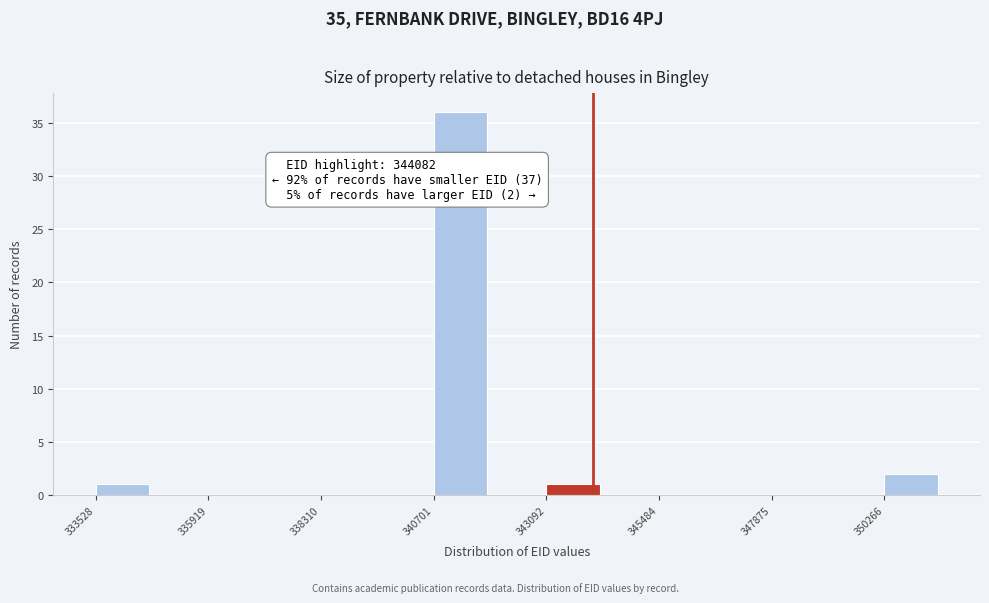

Around what value on the x-axis is the tallest bar? Give the approximate position of its centre, as read against the axis.

341500